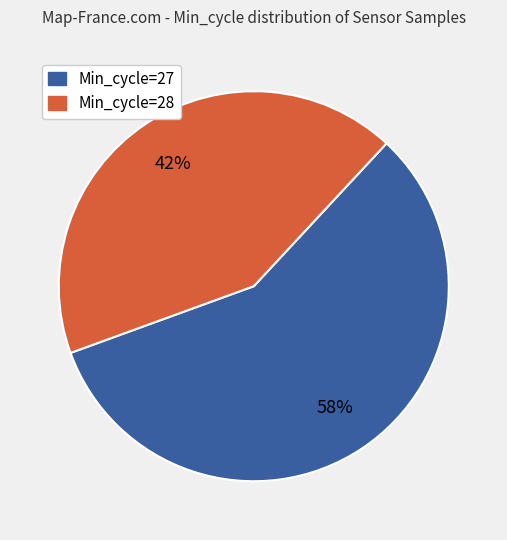

How many slices are in this pie chart?

2